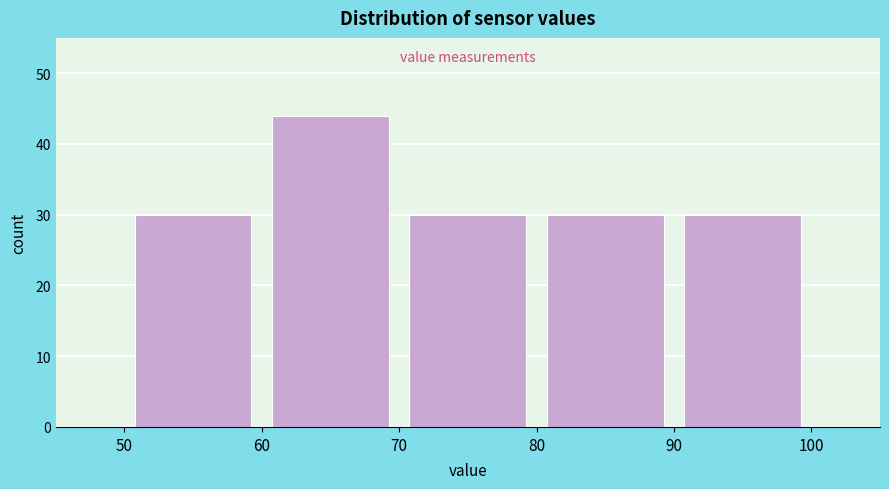

Which range on the x-axis has the tallest bar?

60 to 70